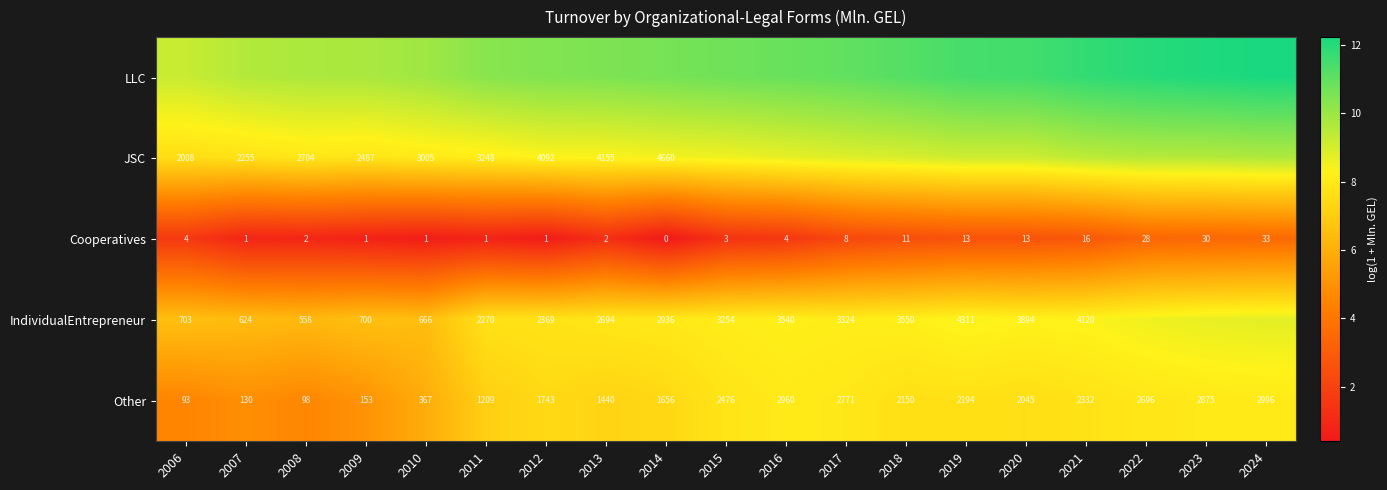

How many values in the Cooperatives series are below 4?

9